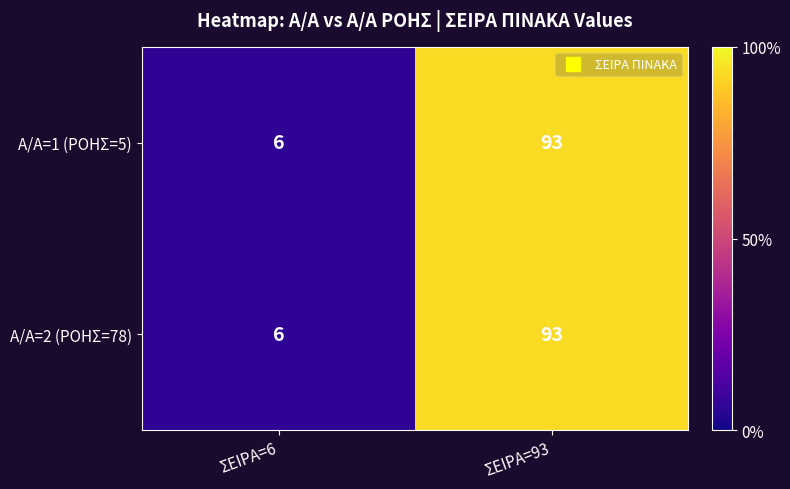

At which category is the sum across all series the highest?

ΣΕΙΡΑ=93